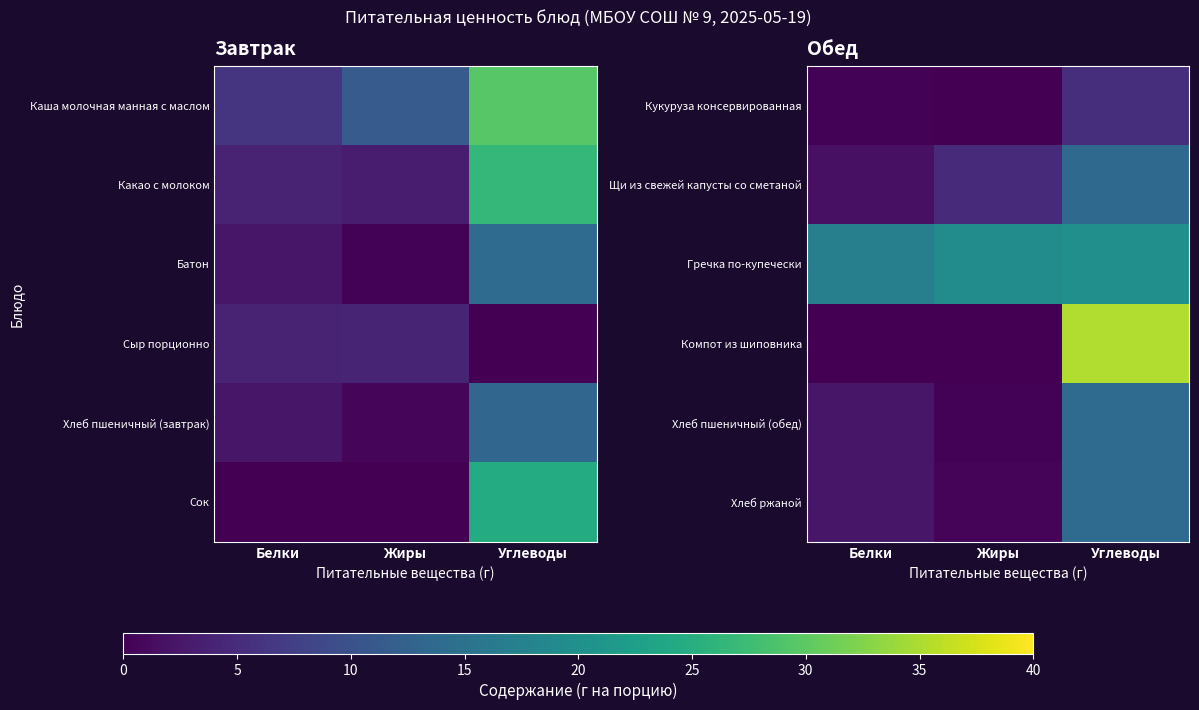

Which category has the lowest value in the Компот из шиповника series?

Жиры